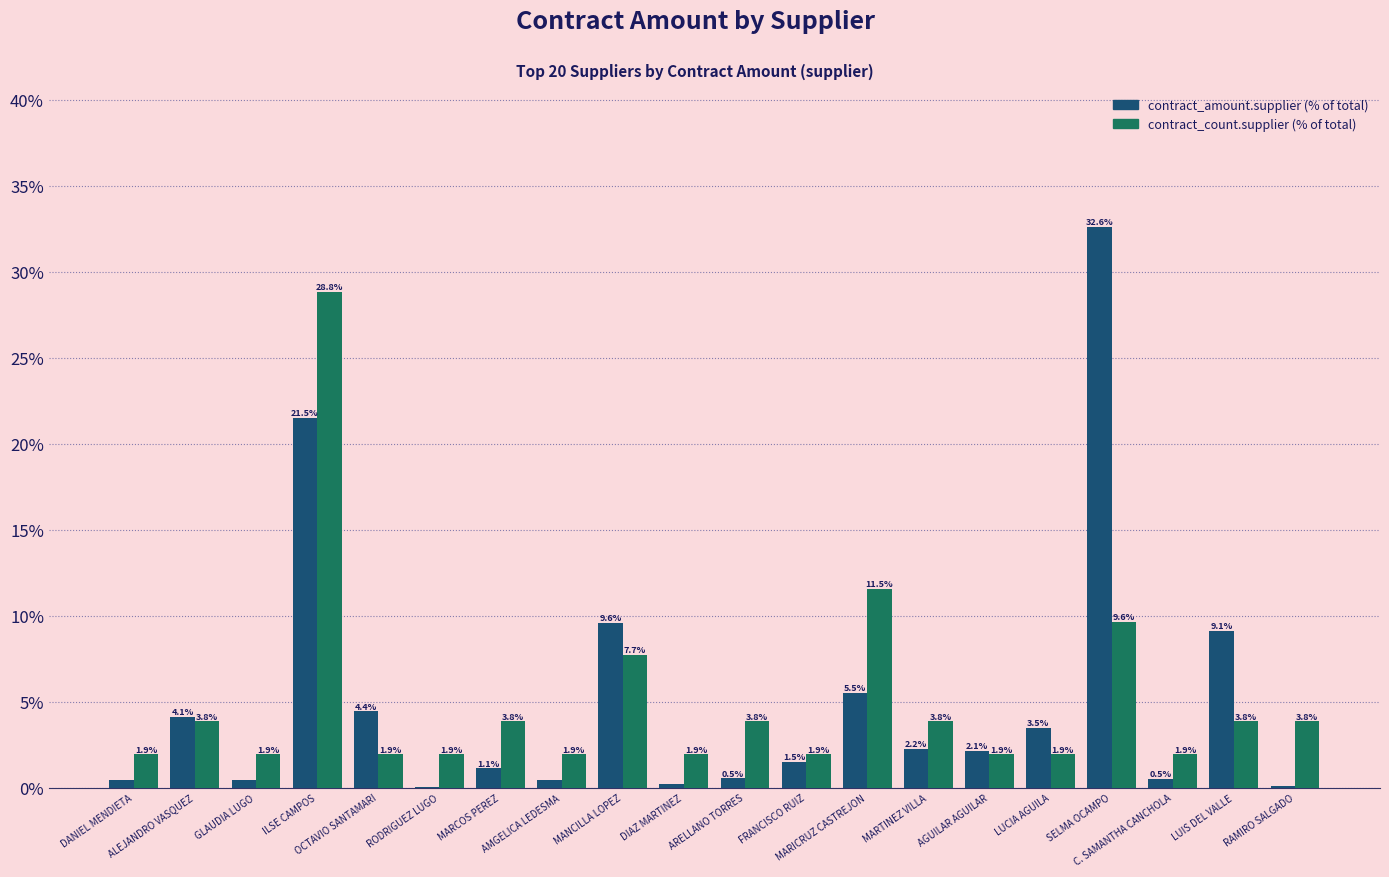

What is the maximum value shown in the chart?

32.6